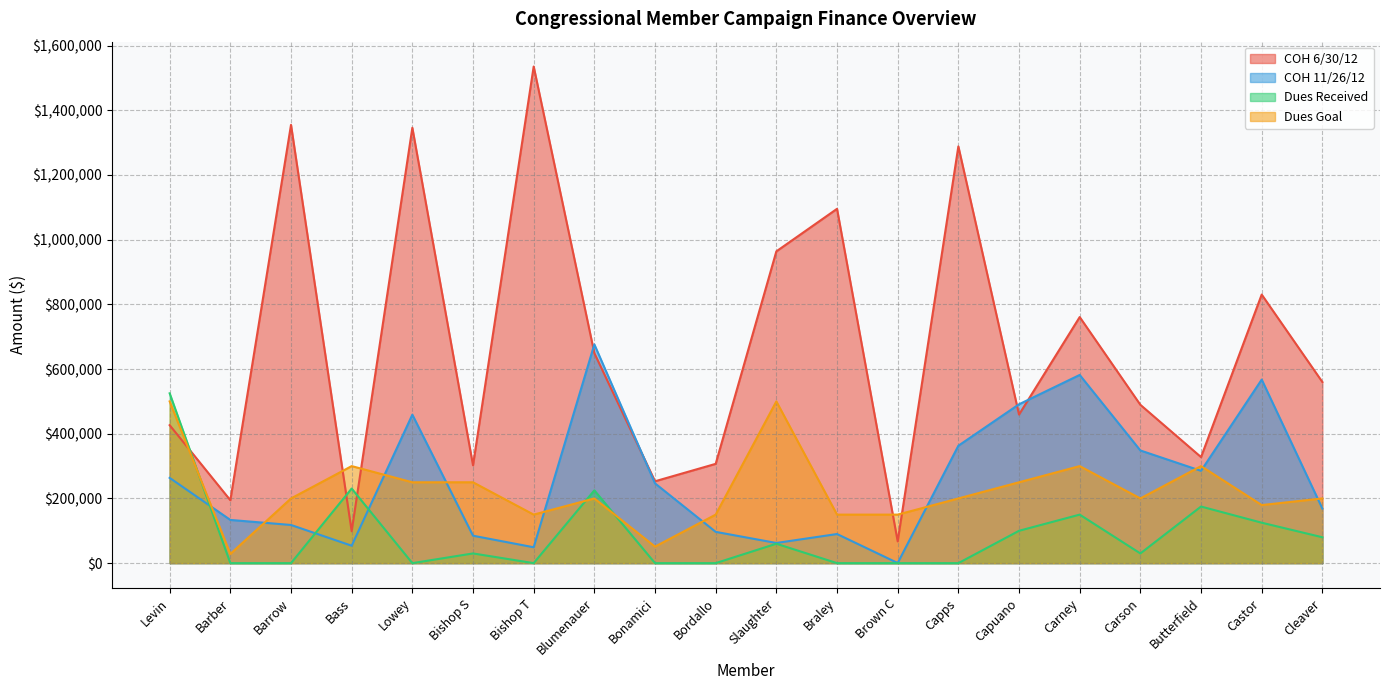

True or false: Dues Received and COH 11/26/12 intersect in this chart.

True